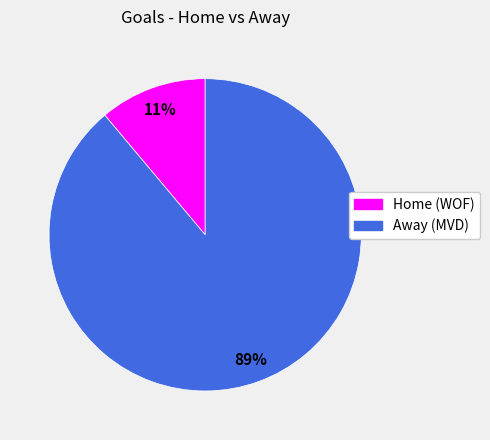

Does Away (MVD) account for over 50% of the chart?

Yes